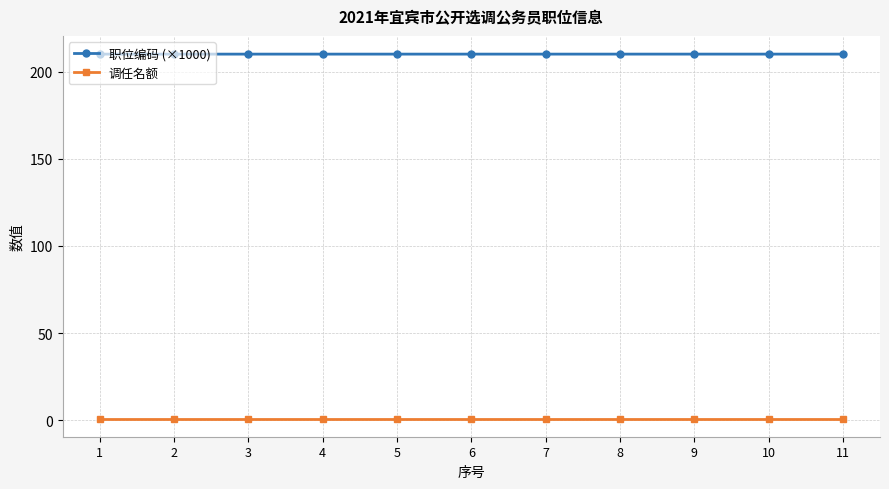

True or false: 职位编码 (×1000) and 调任名额 cross at least once.

False